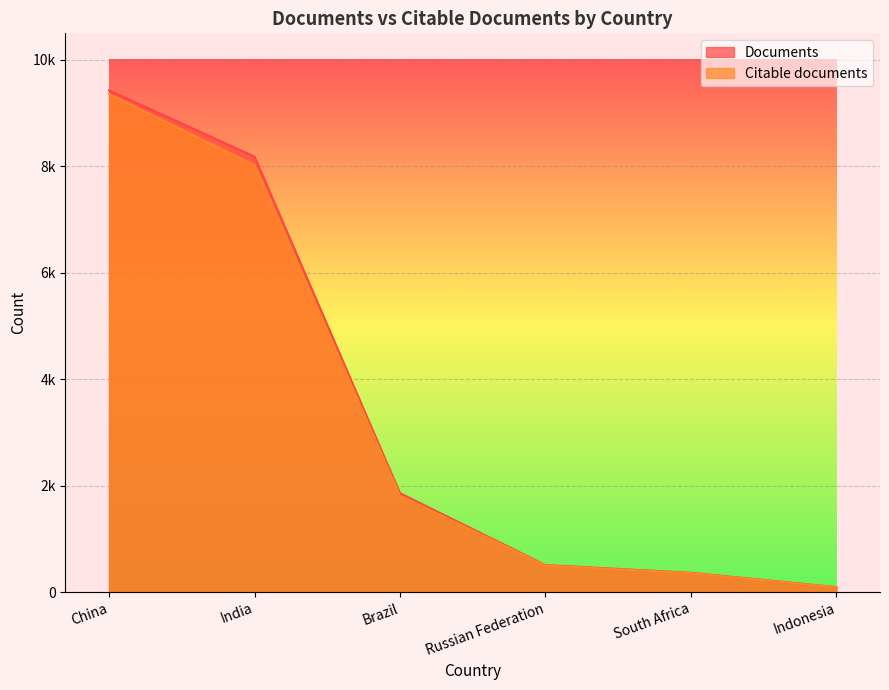

What is the average value of the Citable documents series?

3357